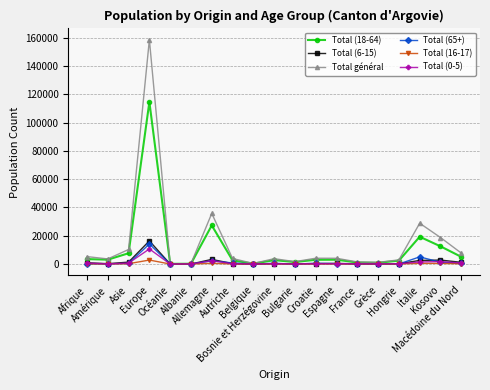

Read the Total (6-15) value at France, to the nearest 10.

150